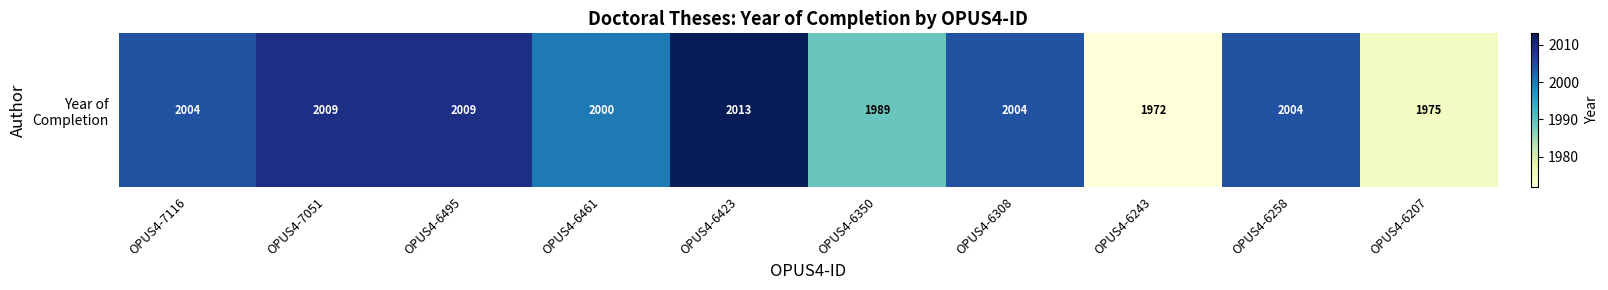

Rank the categories by value from lowest to highest.

OPUS4-6243, OPUS4-6207, OPUS4-6350, OPUS4-6461, OPUS4-7116, OPUS4-6308, OPUS4-6258, OPUS4-7051, OPUS4-6495, OPUS4-6423